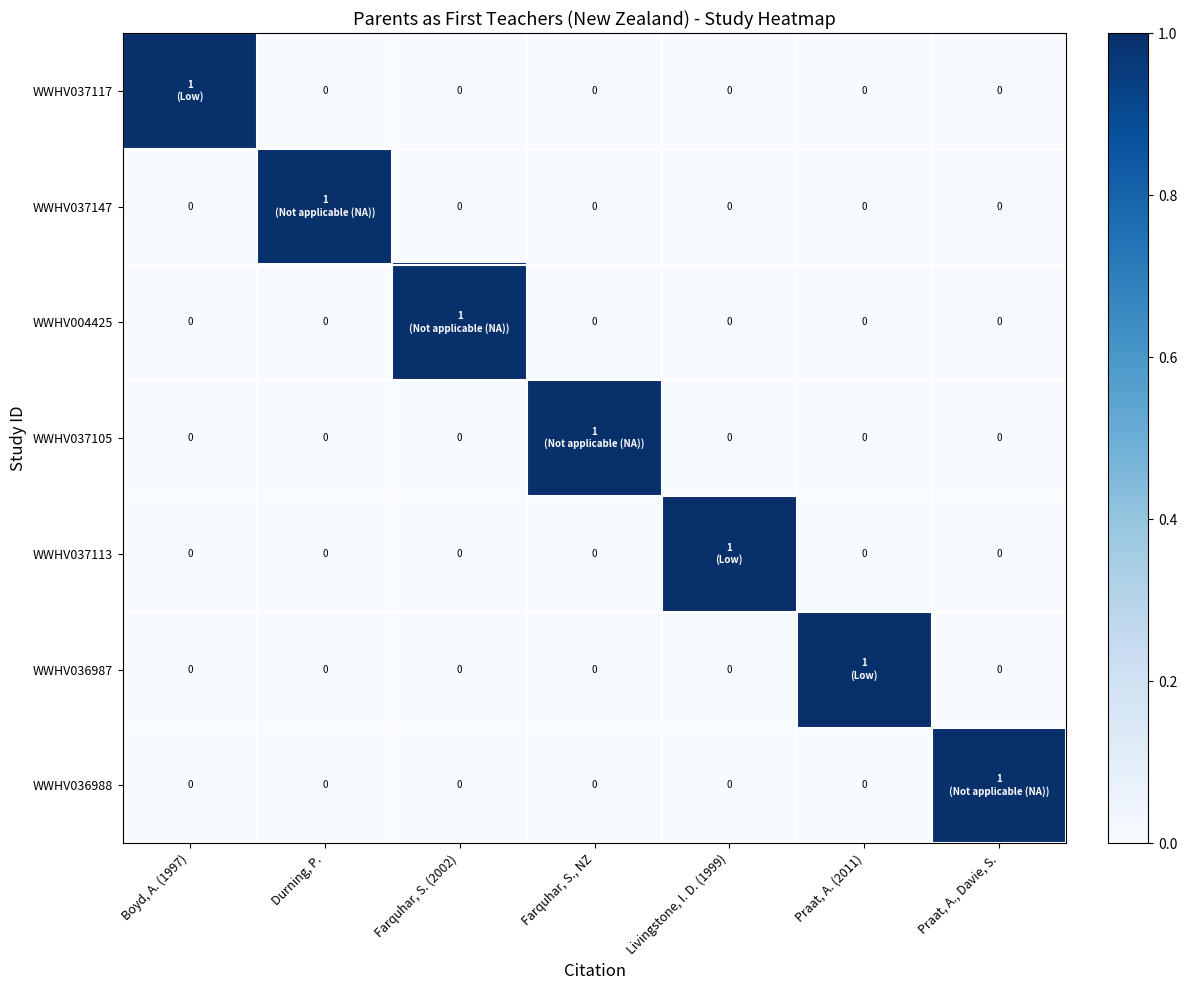

What is the difference between the maximum and minimum values in the WWHV037117 series?

1